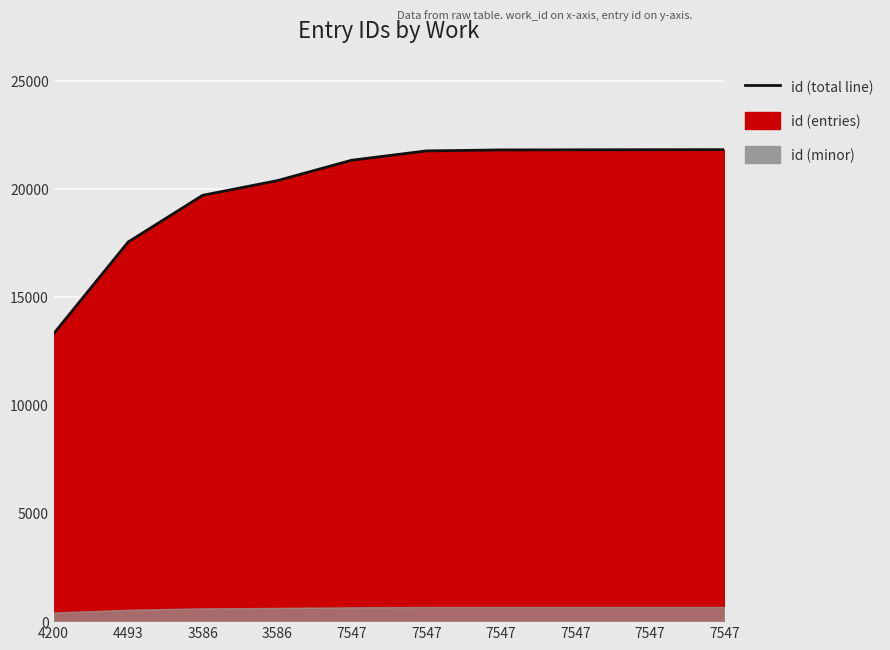

Rank the categories by value from highest to lowest.

7547, 7547, 7547, 7547, 7547, 7547, 3586, 3586, 4493, 4200